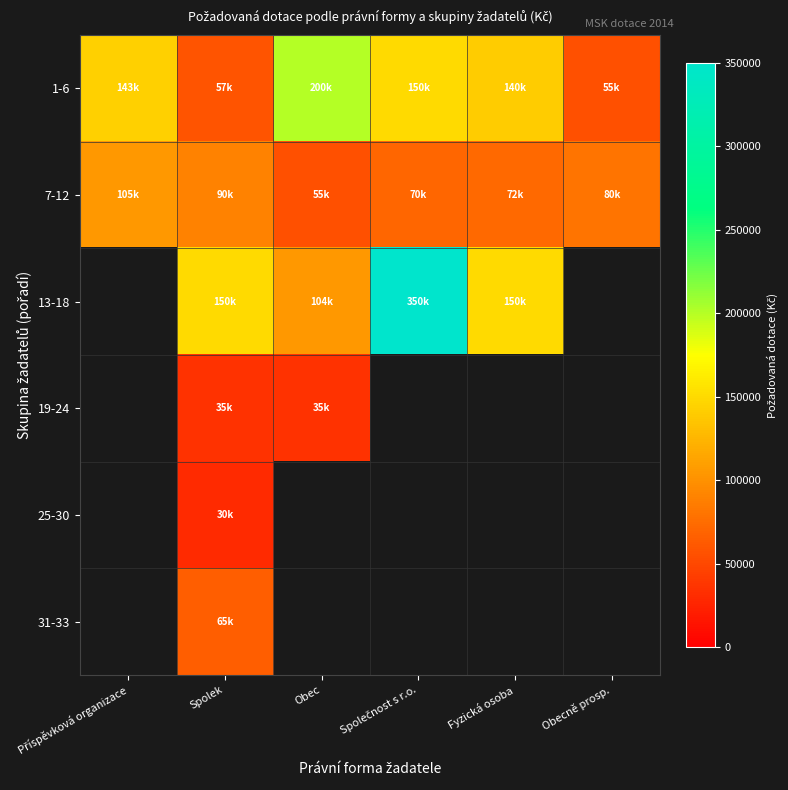

What is the sum of all 7-12 values?

472500.0